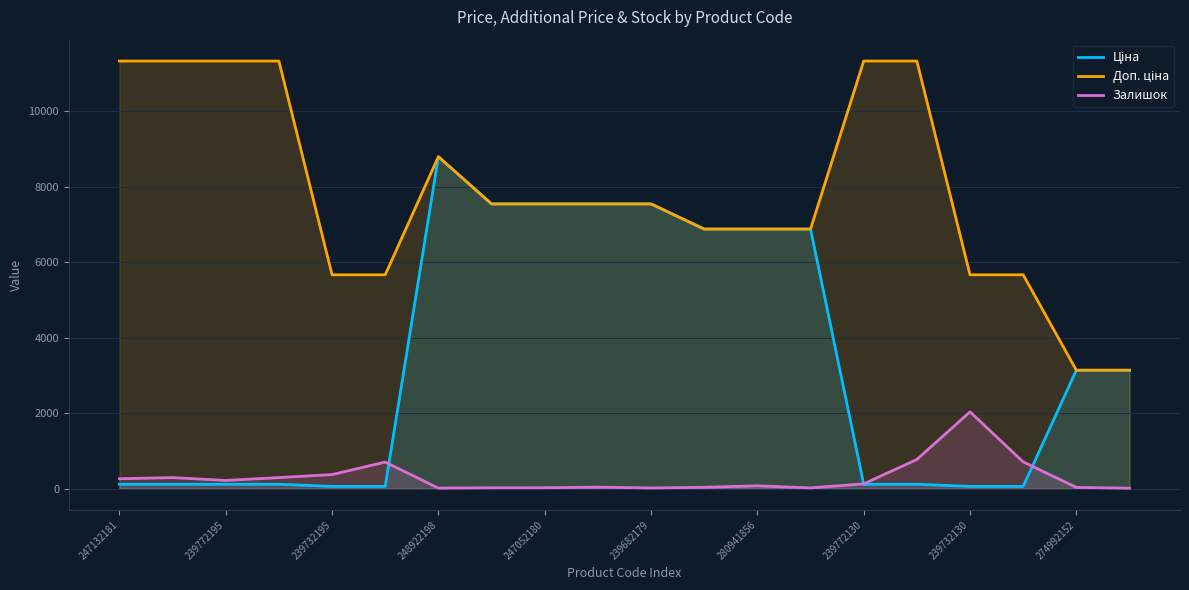

Which series has the largest total across all categories?

Доп. ціна